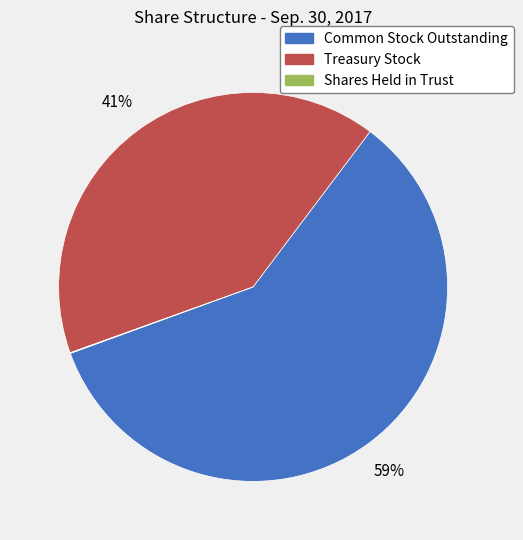

To the nearest percent, what is the difference between the largest and smallest slice percentages?

59%